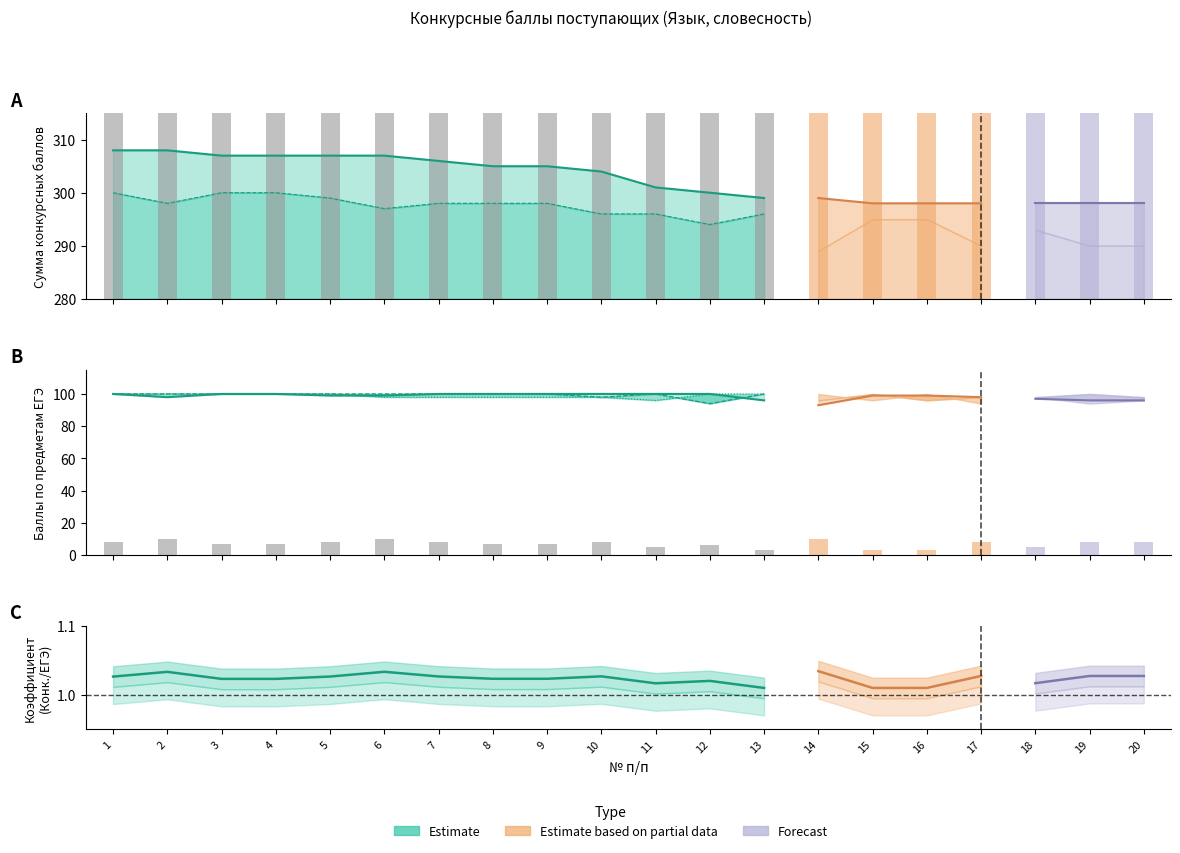

Where does the Русский язык ЕГЭ series first go above 98?

1